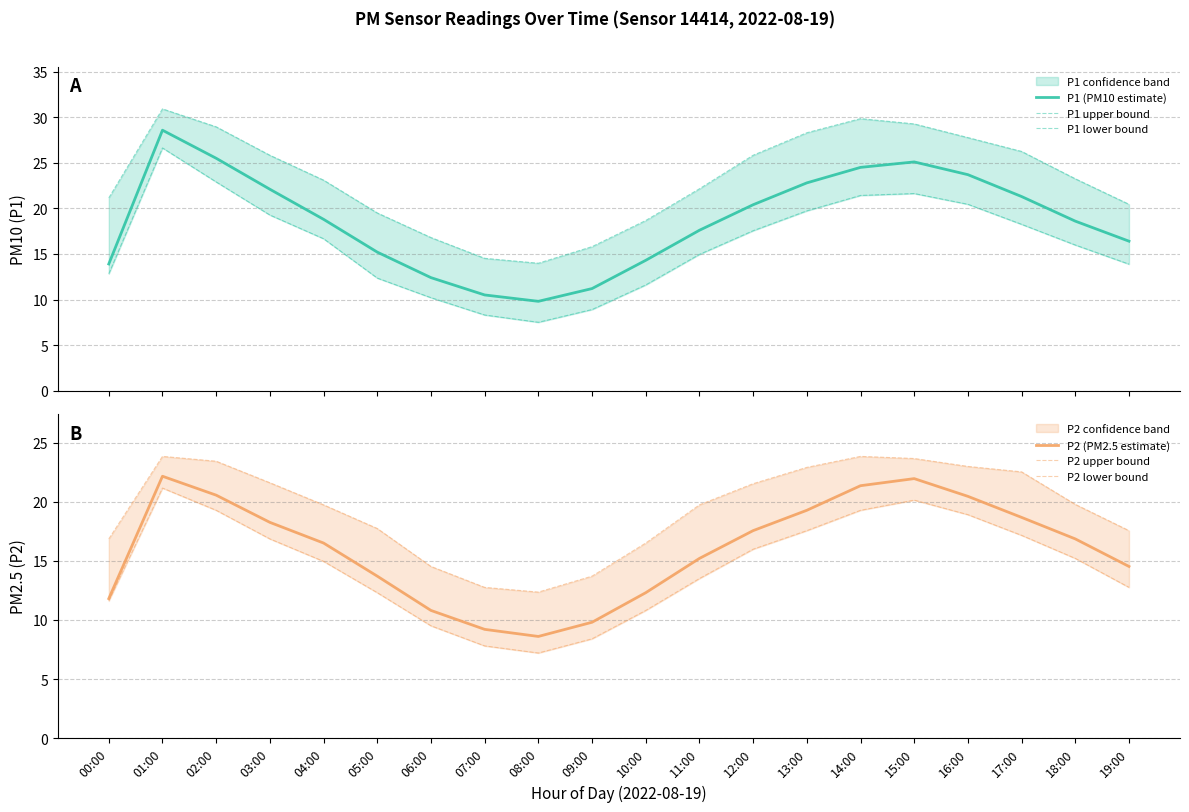

What are all the series names shown in the legend?

P1 (PM10 estimate), P1 upper bound, P1 lower bound, P2 (PM2.5 estimate), P2 upper bound, P2 lower bound